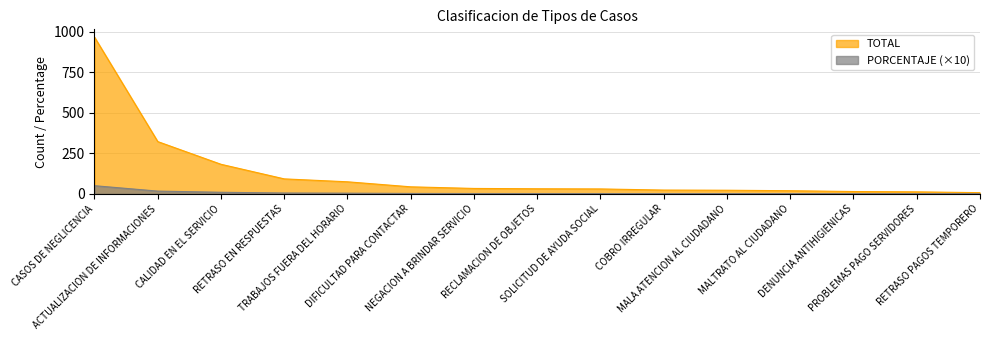

What is the maximum value for TOTAL?

966.0